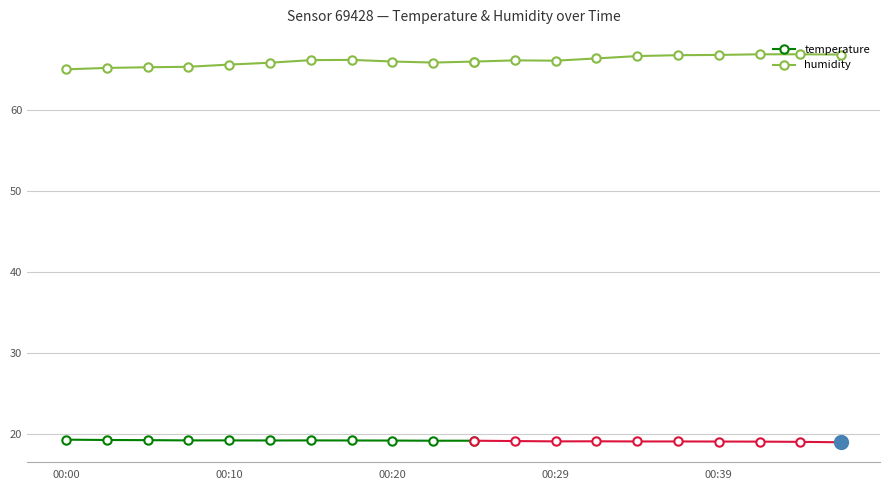

True or false: temperature has more than 2 interior local peaks.

False